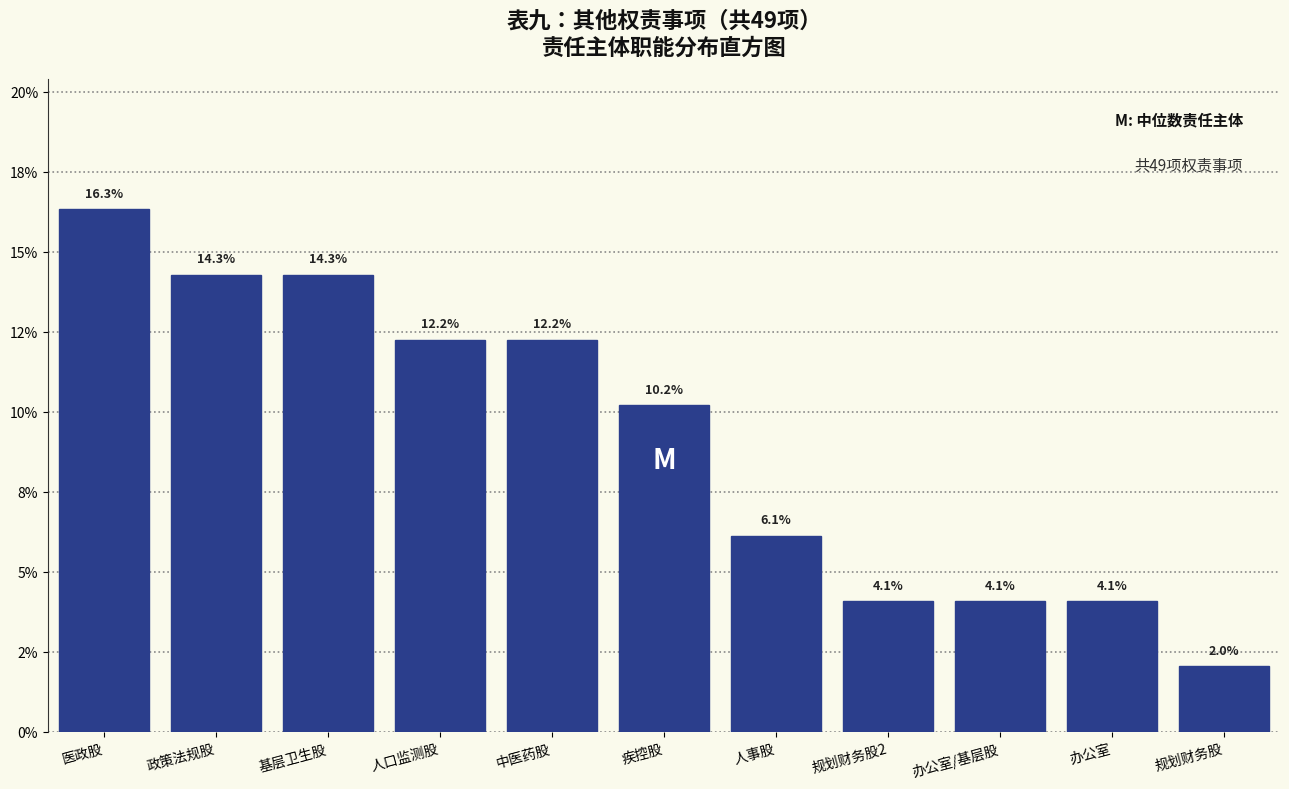

Are the bars horizontal?

No